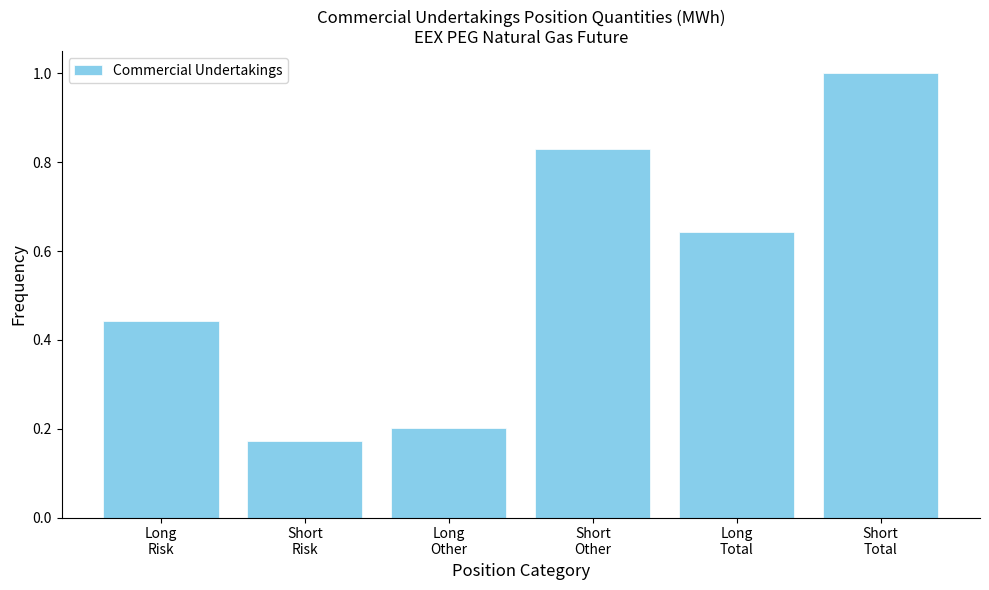

What is the sum of all values?

3.3